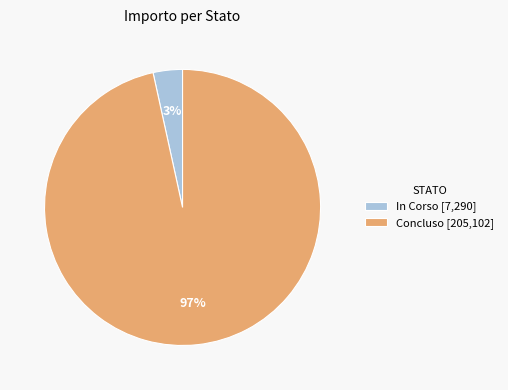

The Concluso slice represents 11% of the pie. True or false?

False